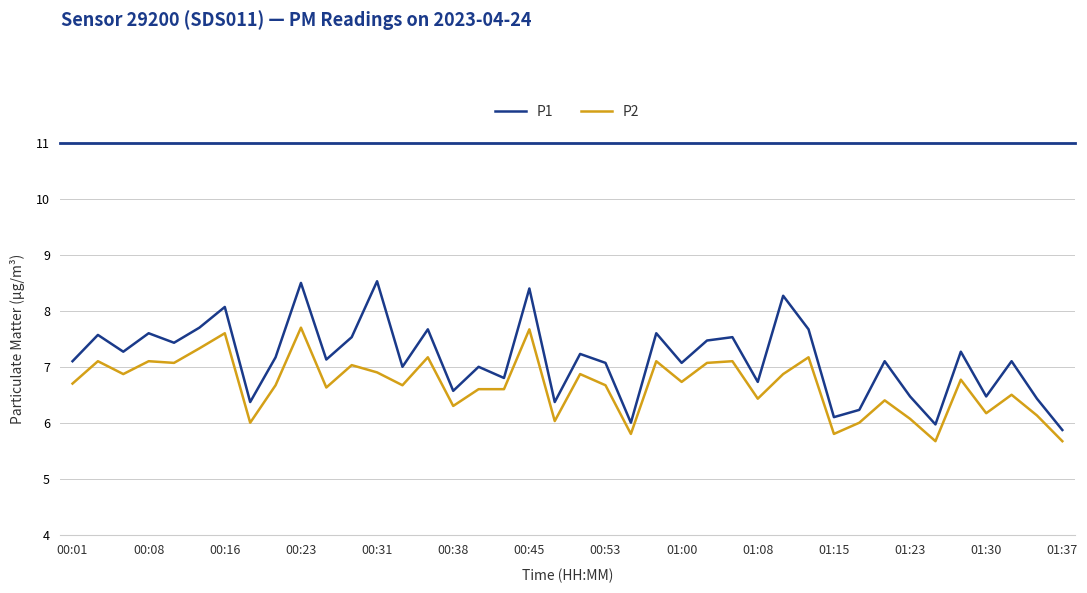

What is the lowest value of the P1 series?

5.9